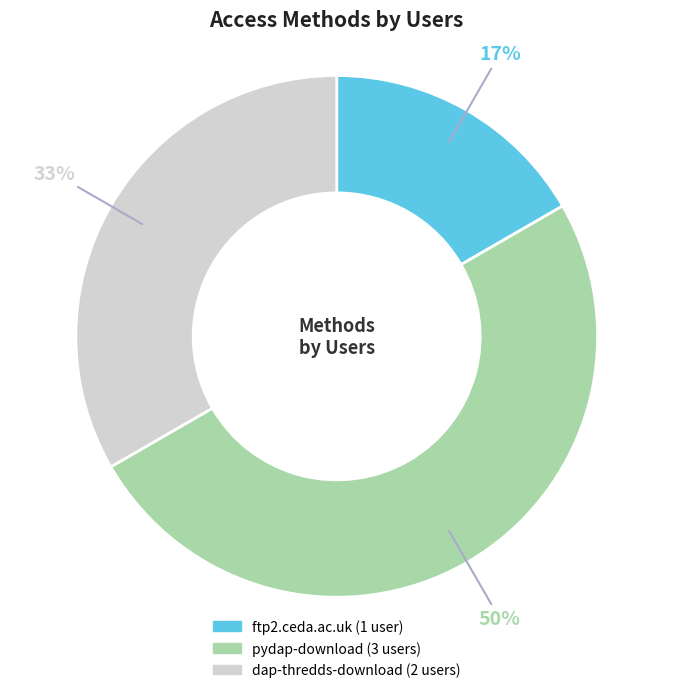

Count the number of slices in the pie.

3